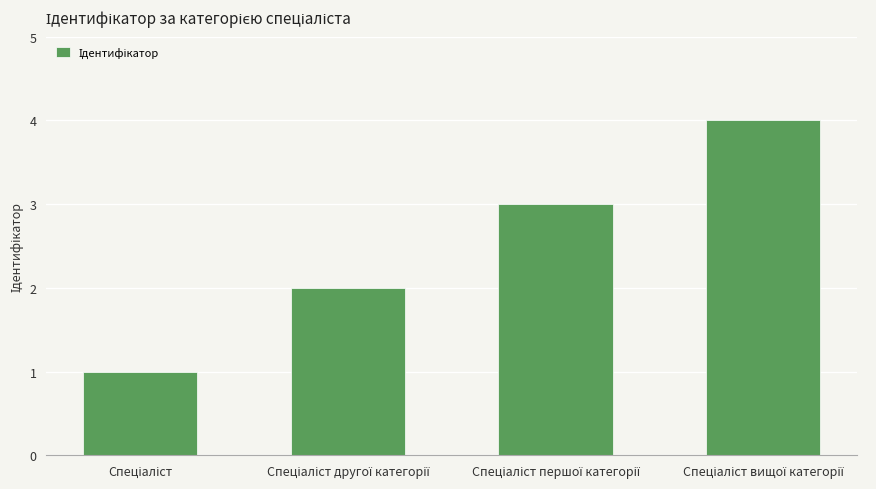

What is the maximum value shown in the chart?

4